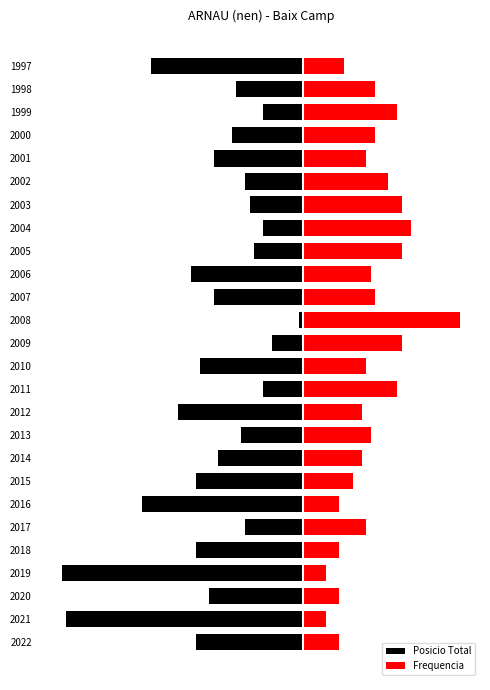

The Frequencia series shows 14 at 2010. True or false?

True